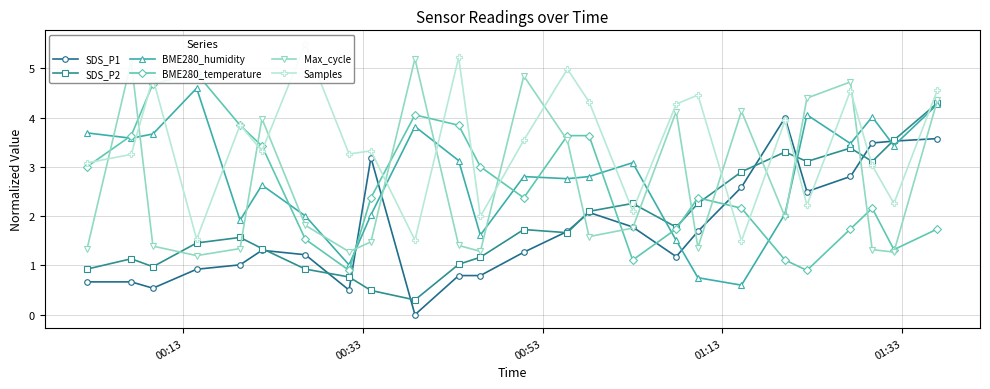

What is the lowest value of the SDS_P2 series?

0.3